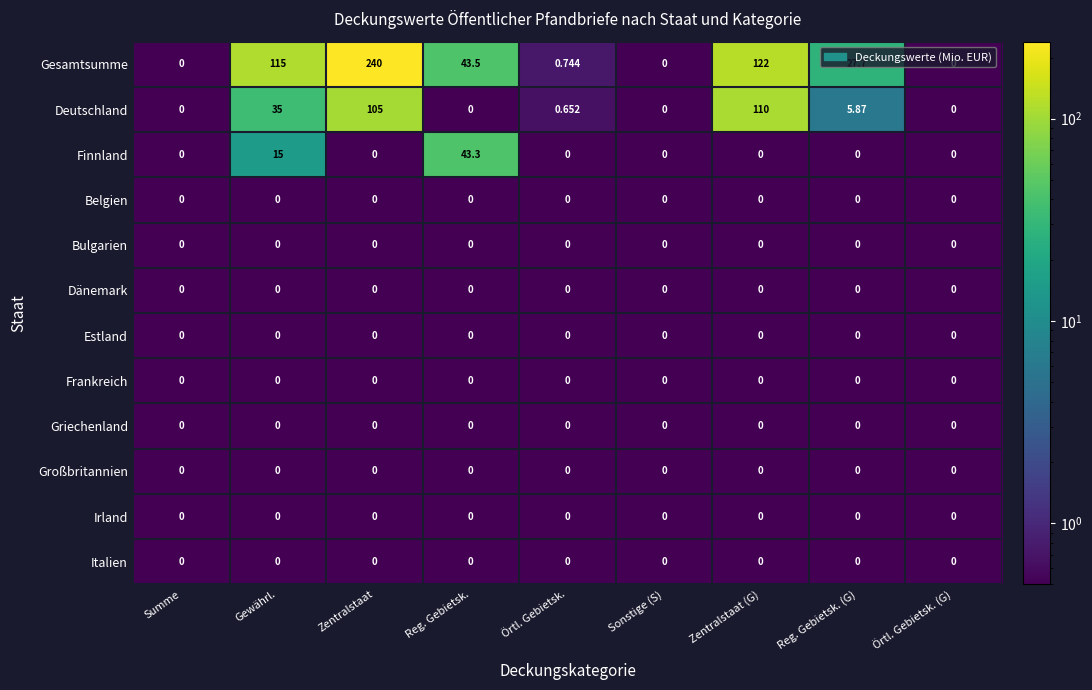

At which label does Finnland reach its peak?

Reg. Gebietsk.